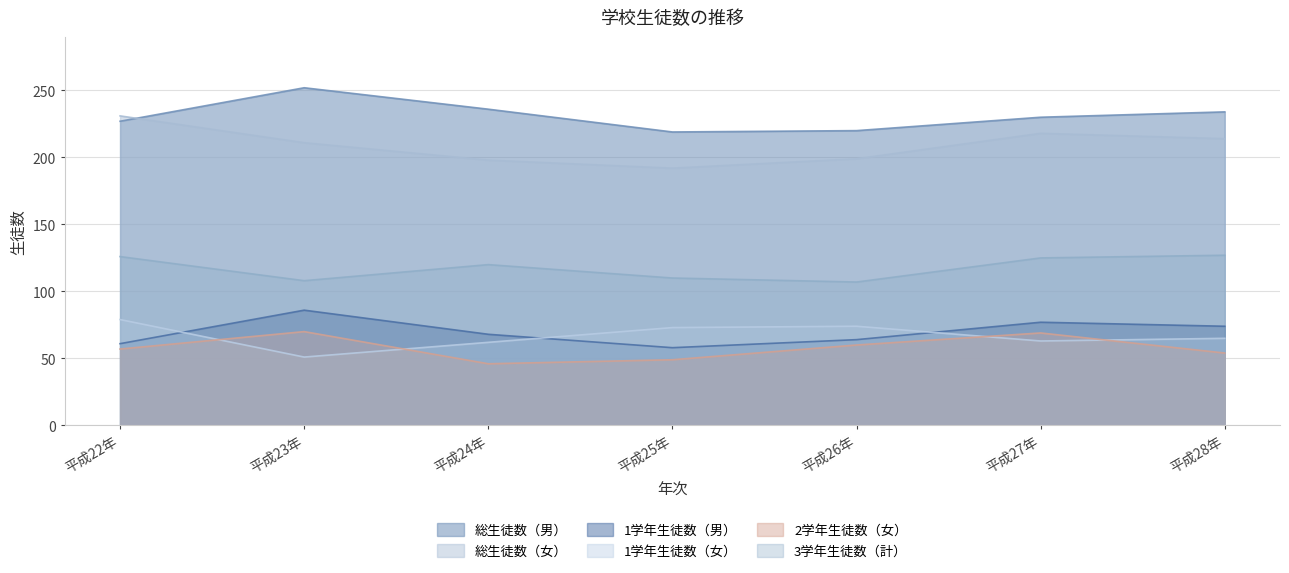

At which label does 総生徒数（女） reach its minimum?

平成25年